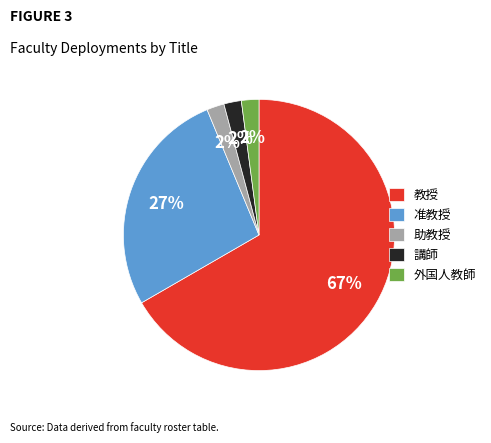

Which slice is the largest?

教授